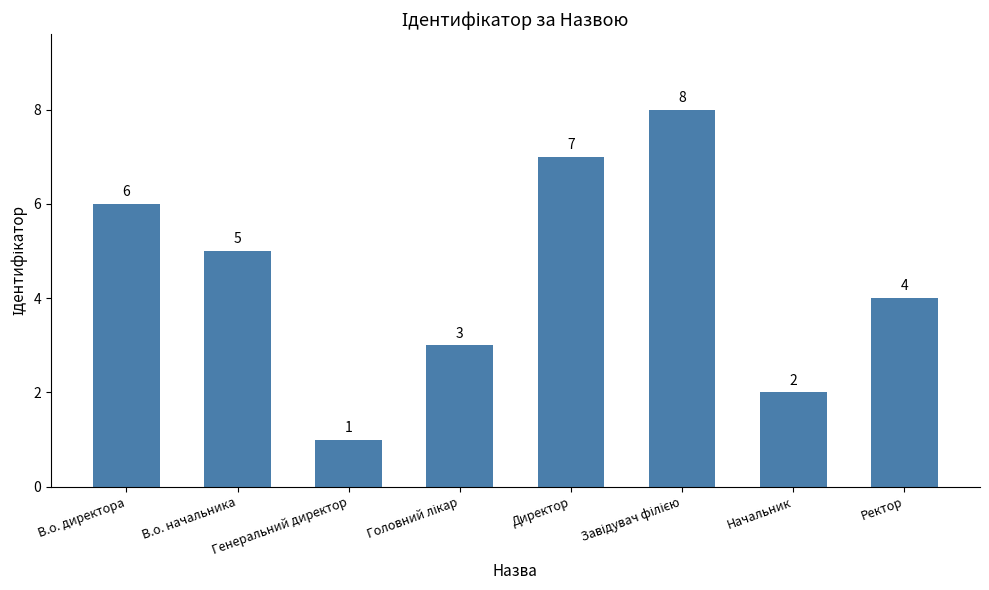

Read the value at Ректор.

4